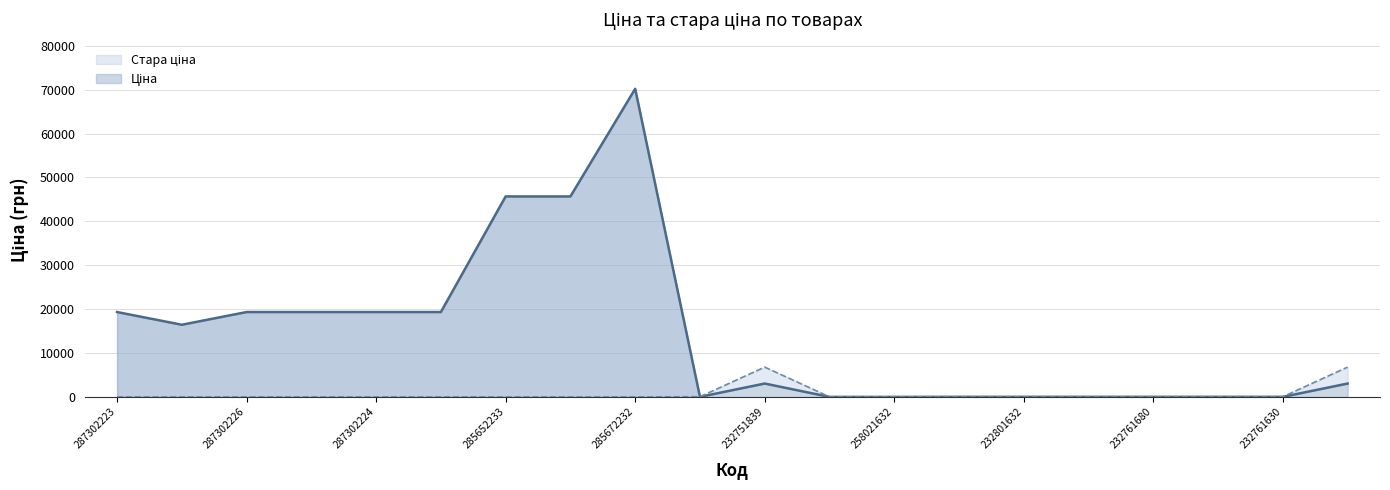

Rank the series at 232751839 from highest to lowest value.

Стара ціна, Ціна